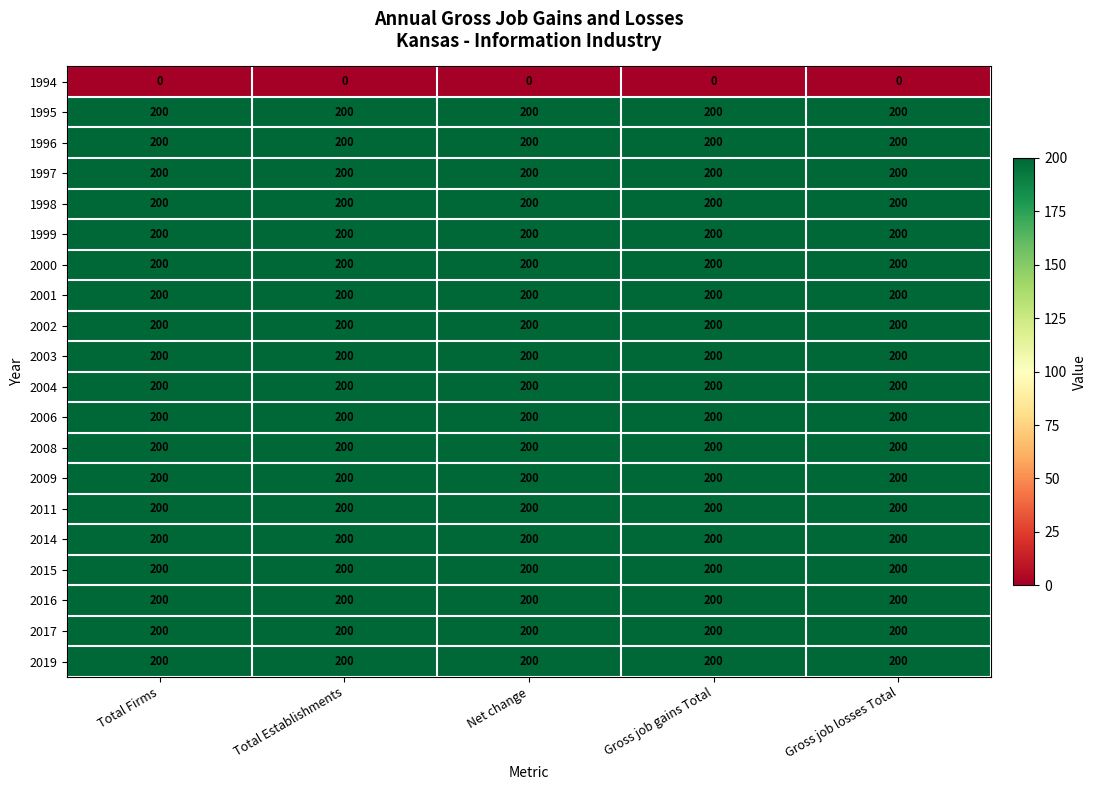

At how many categories does at least one series exceed 90?

5